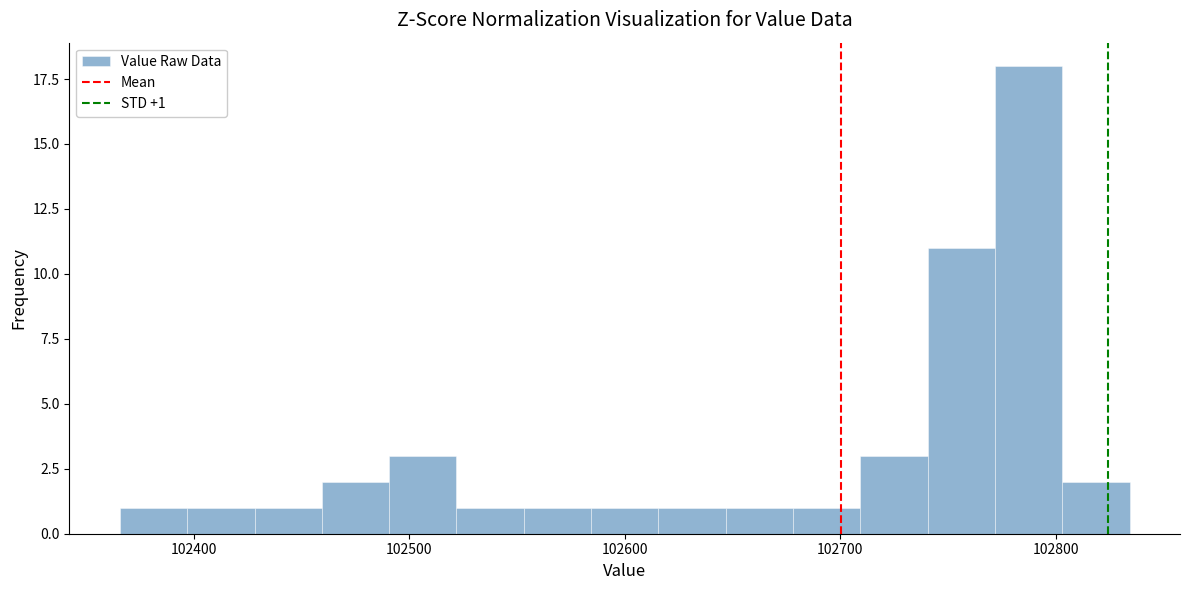

Read against the x-axis, roughly where is the centre of the tallest bar?

102790